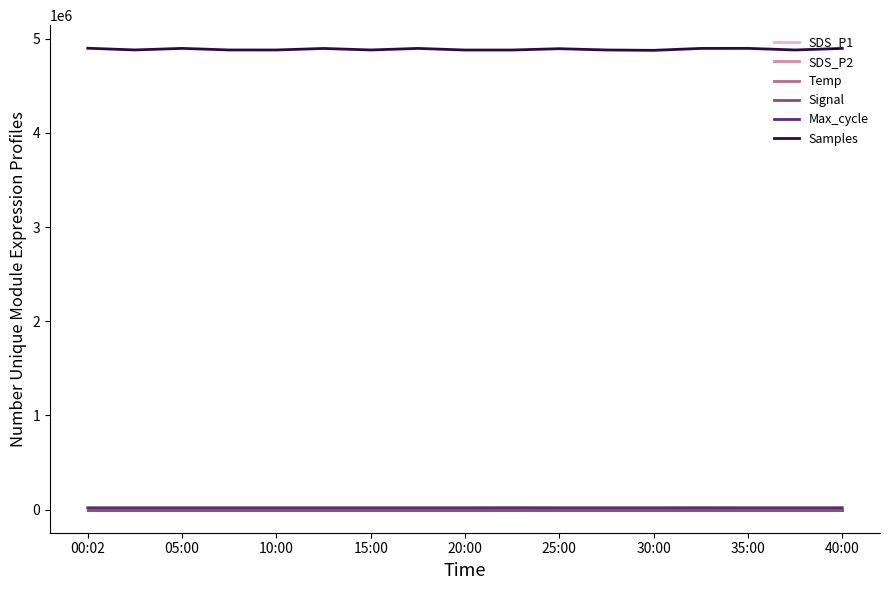

What is the maximum value shown in the chart?

4899238.0